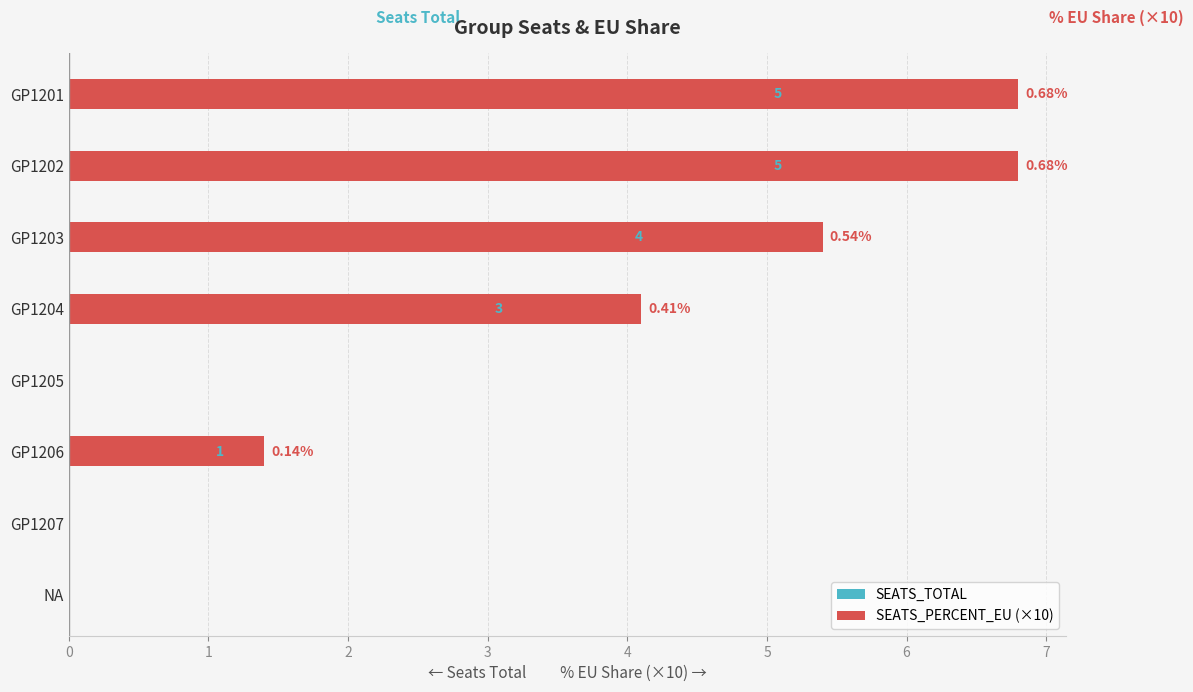

The value of SEATS_TOTAL at GP1201 is 2.0. True or false?

False